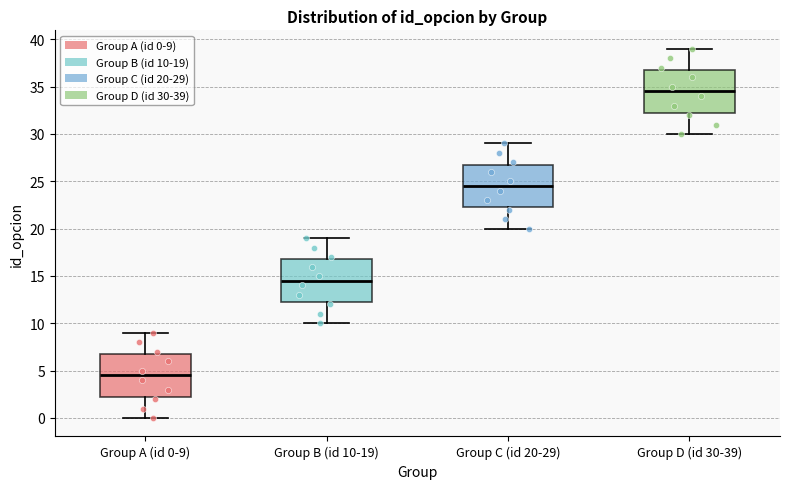

Which box has the highest median line?

Group D (id 30-39)